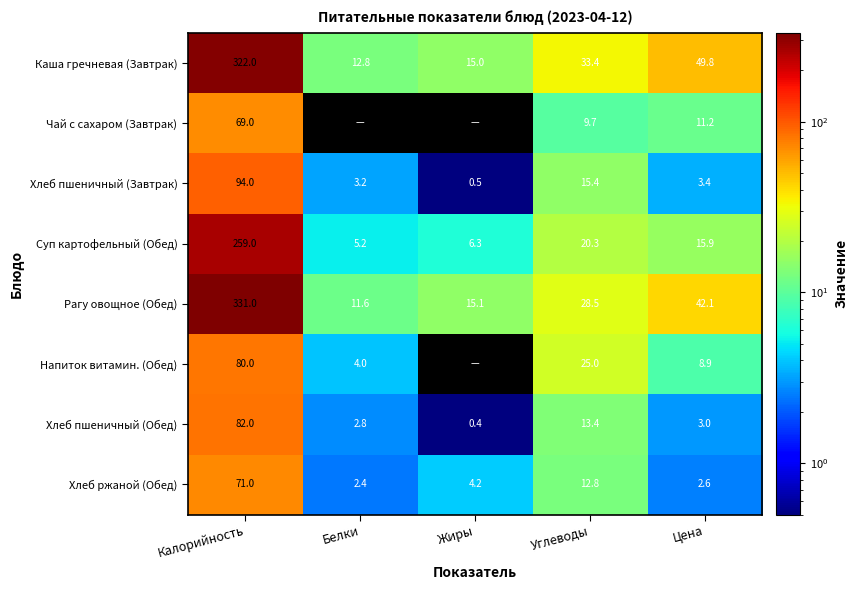

What is the difference between the maximum and minimum values in the Рагу овощное (Обед) series?

319.4